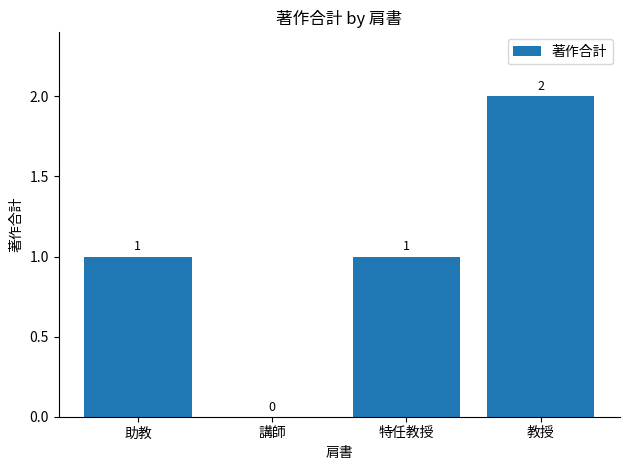

How many values are between 1 and 2?

3